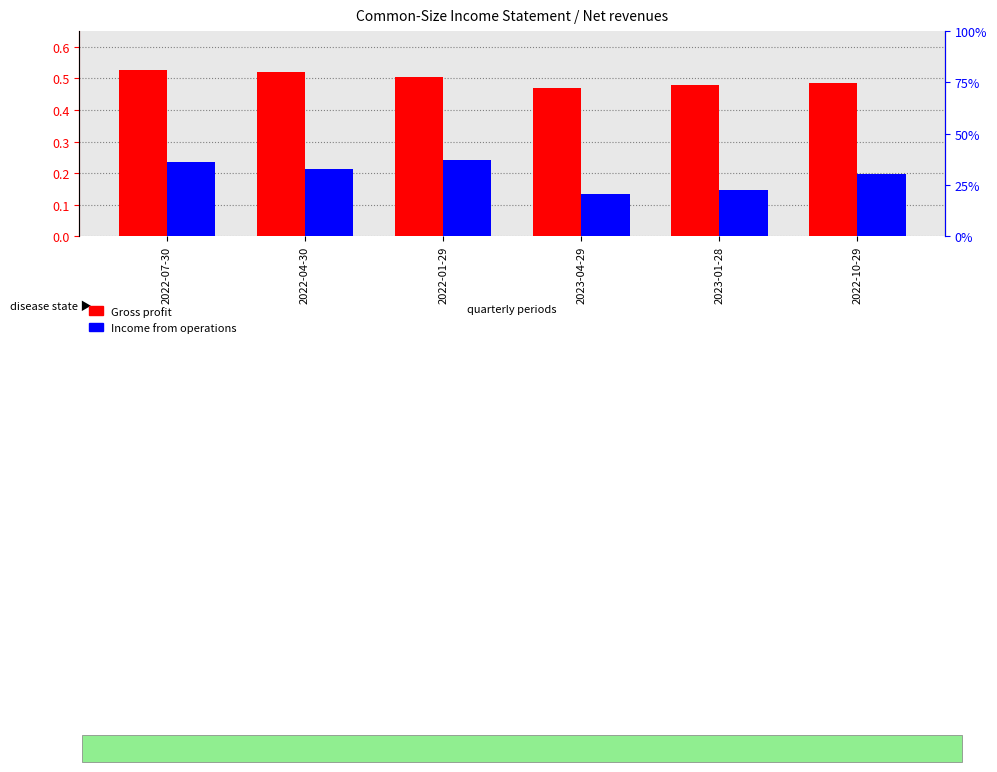

The Gross profit series shows 0.5 at 2022-01-29. True or false?

True